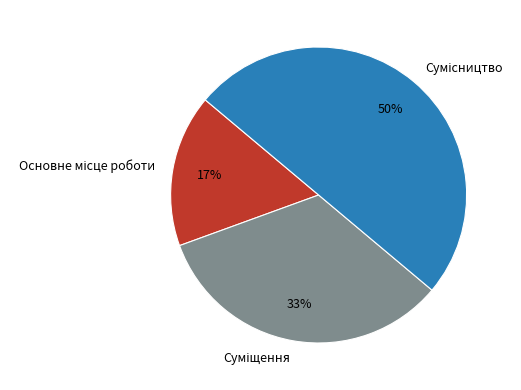

To the nearest percent, what is the average slice percentage?

33%